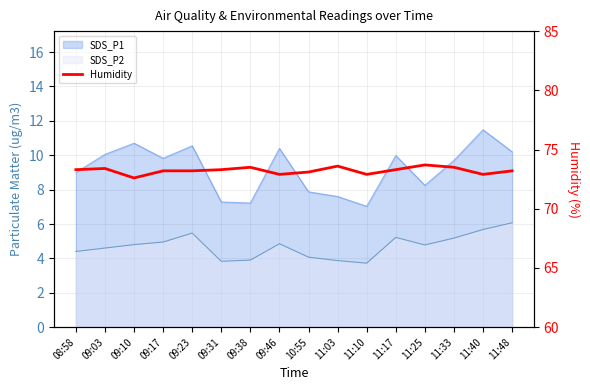

List the labels in order of value, smallest first.

09:10, 09:46, 11:10, 11:40, 10:55, 09:17, 09:23, 11:48, 08:58, 09:31, 11:17, 09:03, 09:38, 11:33, 11:03, 11:25